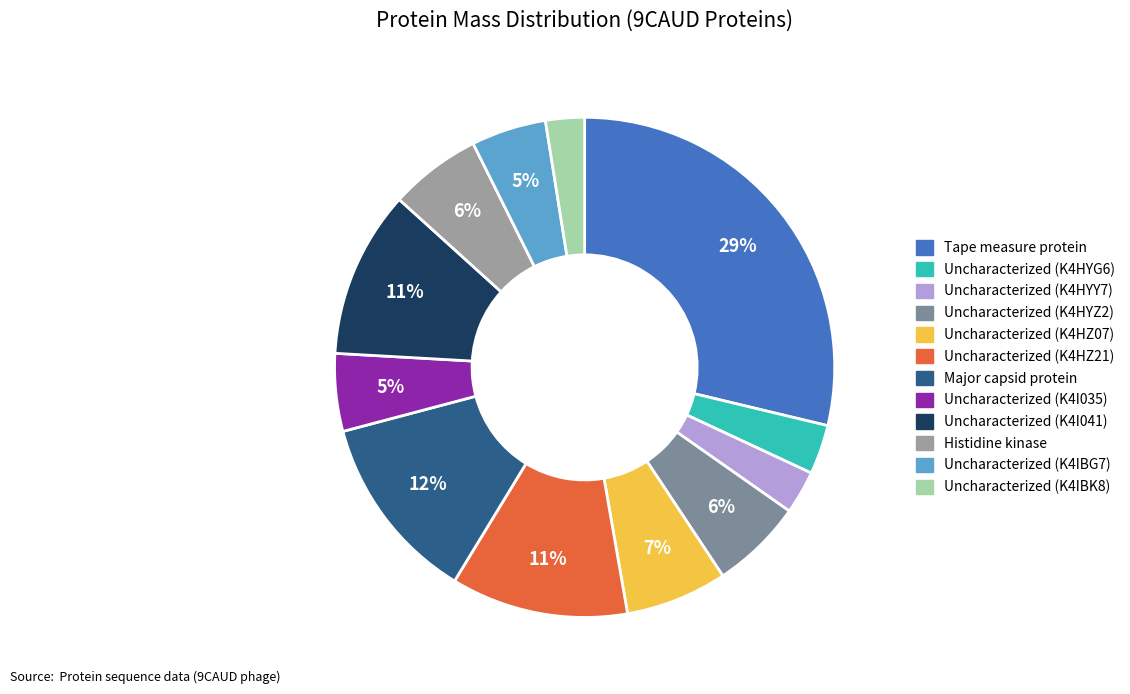

Is there a majority slice in this chart?

No